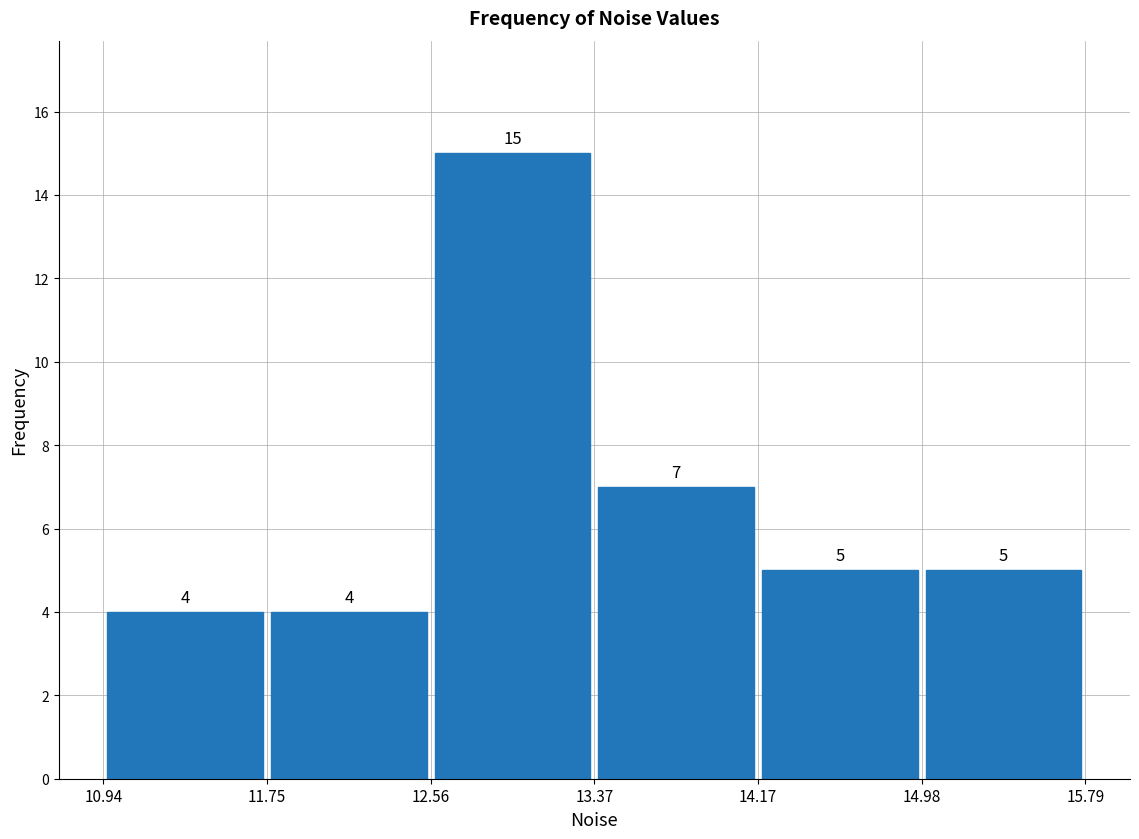

Reading left to right, list every bar in this chart as the range it spans on the x-axis followed by its height.

10.94 to 11.75: 4
11.75 to 12.56: 4
12.56 to 13.37: 15
13.37 to 14.17: 7
14.17 to 14.98: 5
14.98 to 15.79: 5